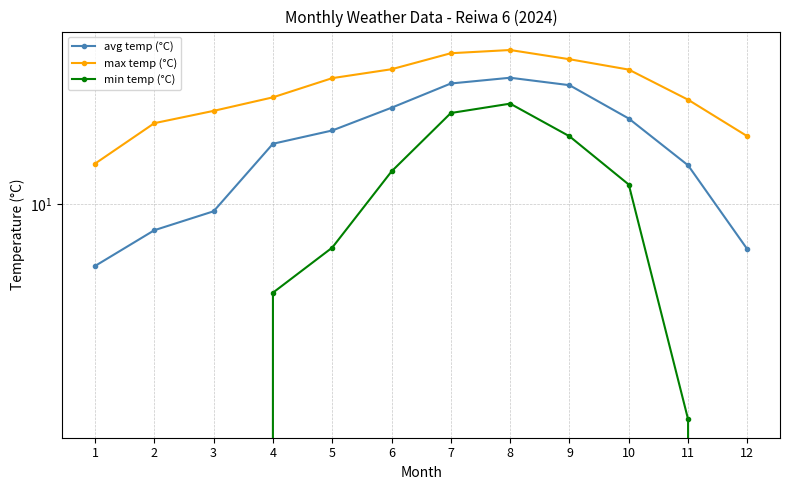

Reading left to right, what are all the values shown in this chart?

avg temp (°C): 1=5.9	2=8.0	3=9.4	4=16.7	5=18.7	6=22.7	7=27.9	8=29.3	9=27.5	10=20.7	11=13.9	12=6.8
max temp (°C): 1=14.1	2=19.9	3=22.1	4=24.8	5=29.2	6=31.5	7=36.1	8=37.1	9=34.3	10=31.4	11=24.3	12=17.8
min temp (°C): 1=-2.7	2=-0.9	3=-2.3	4=4.7	5=6.9	6=13.2	7=21.7	8=23.5	9=17.8	10=11.8	11=1.6	12=-0.6